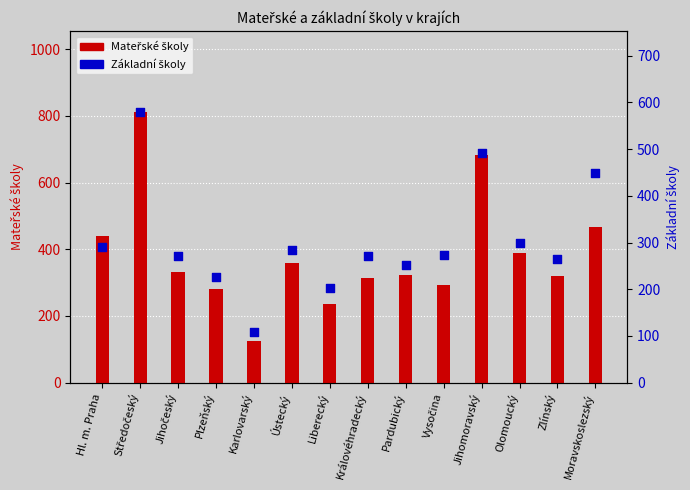

At how many categories does at least one series exceed 619?

2